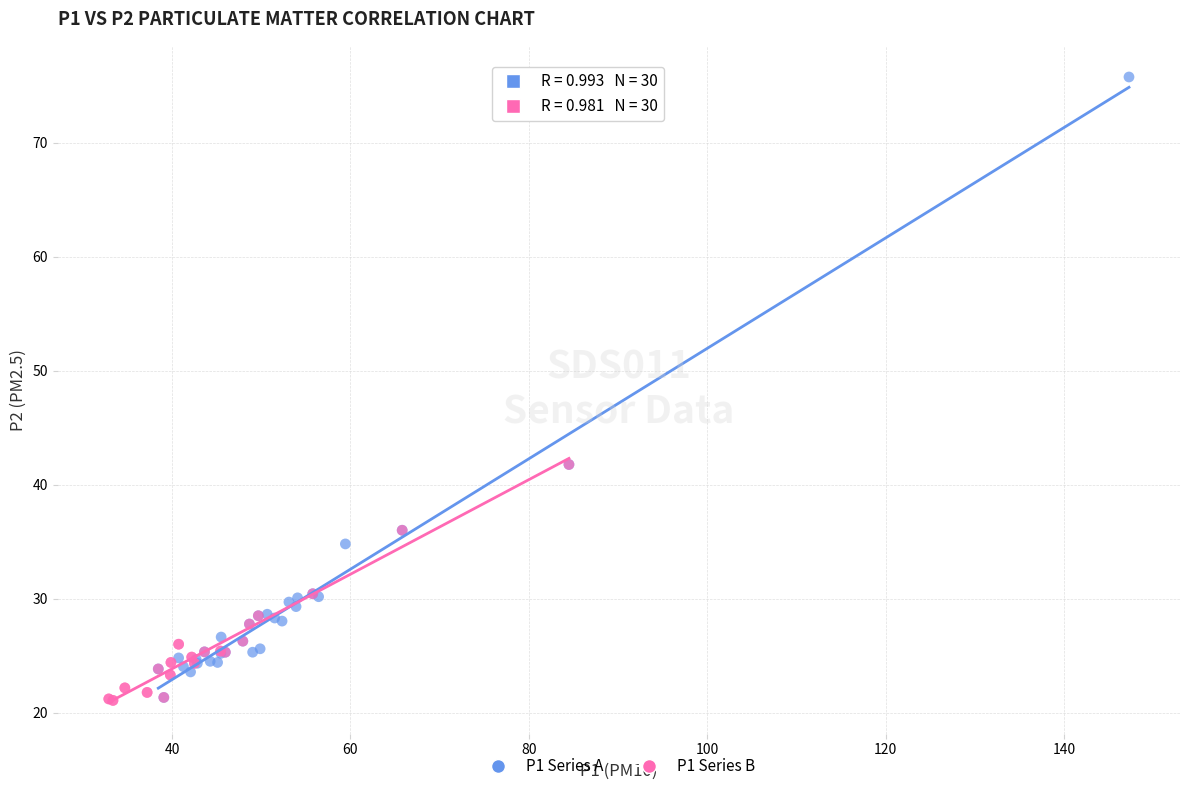

Which series has the widest spread of Y values?

P1 Series A